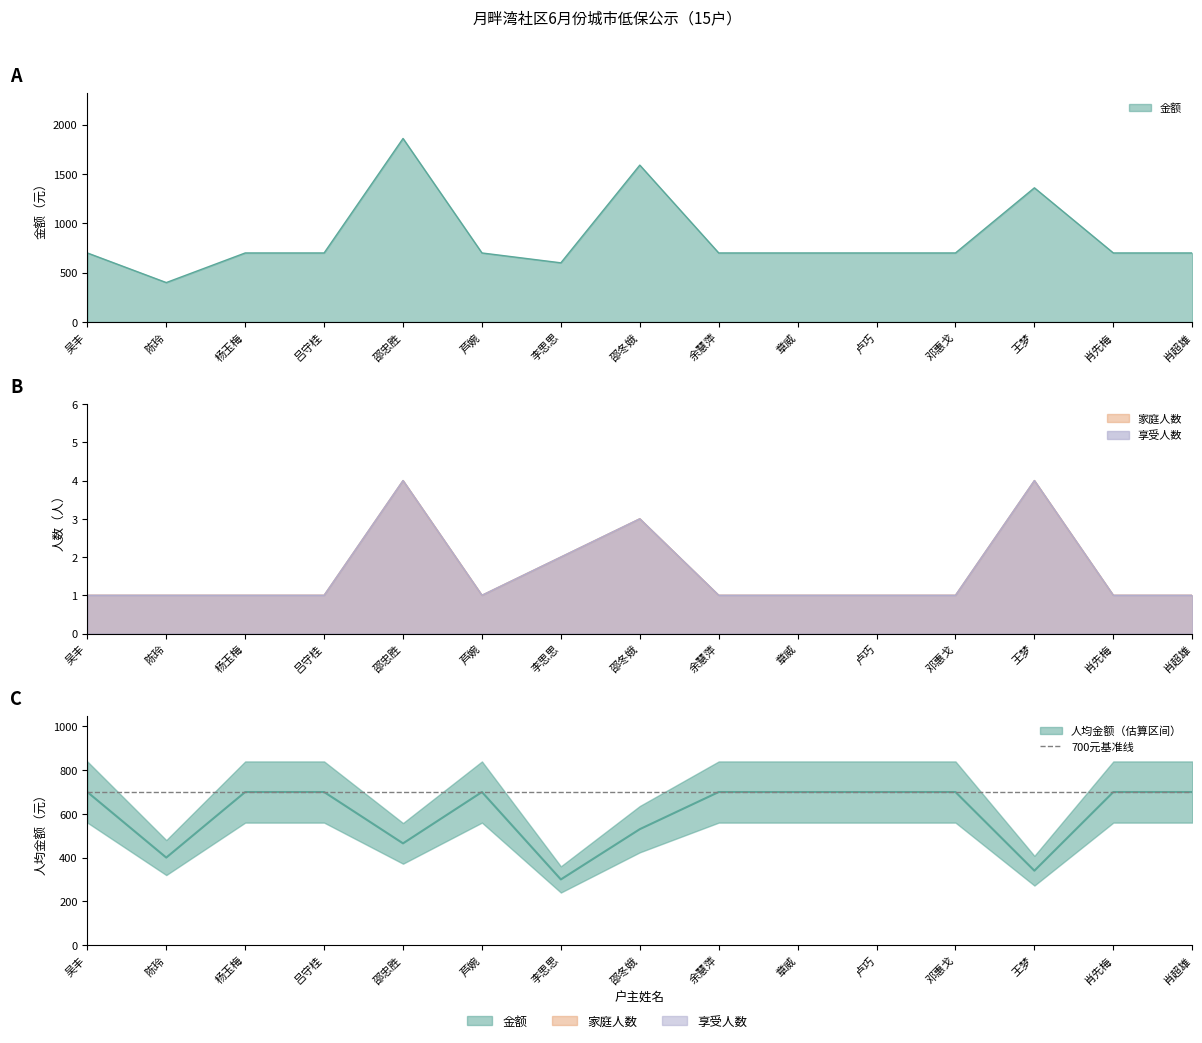

Which series has the largest total across all categories?

金额